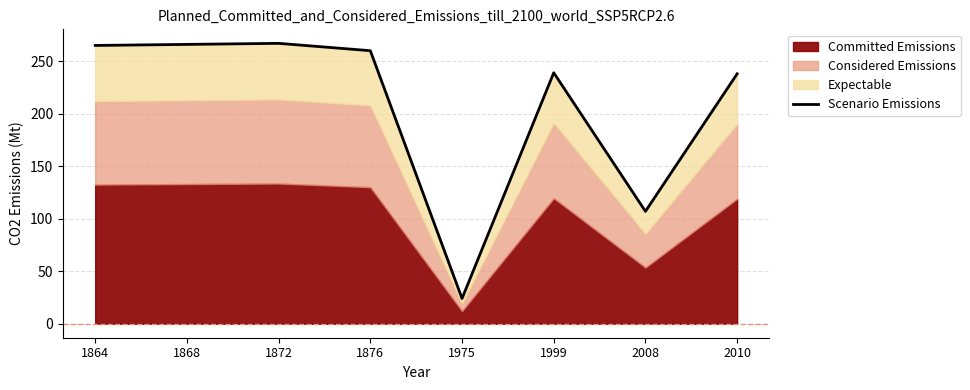

How many data points are above 260?

3